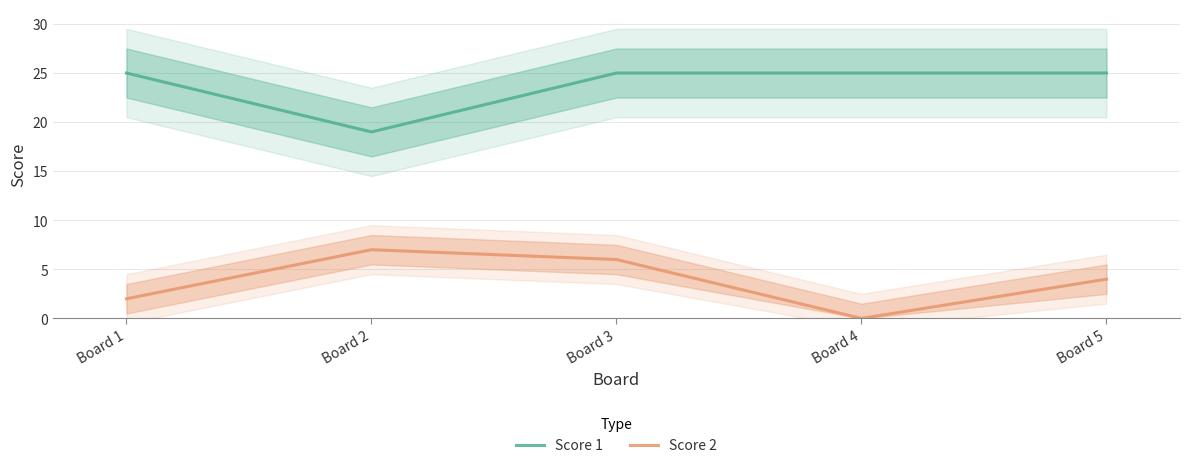

True or false: Score 1 and Score 2 intersect in this chart.

False